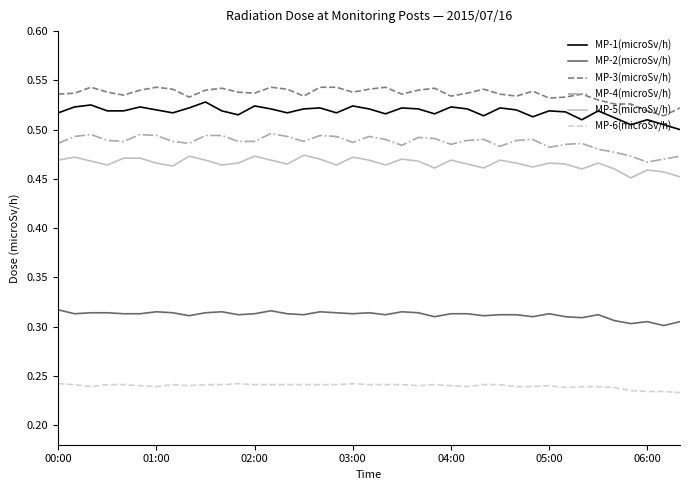

True or false: MP-6(microSv/h) and MP-2(microSv/h) cross at least once.

False